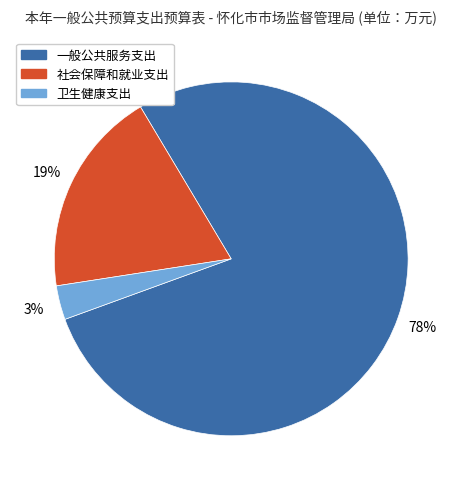

How many slices are in this pie chart?

3